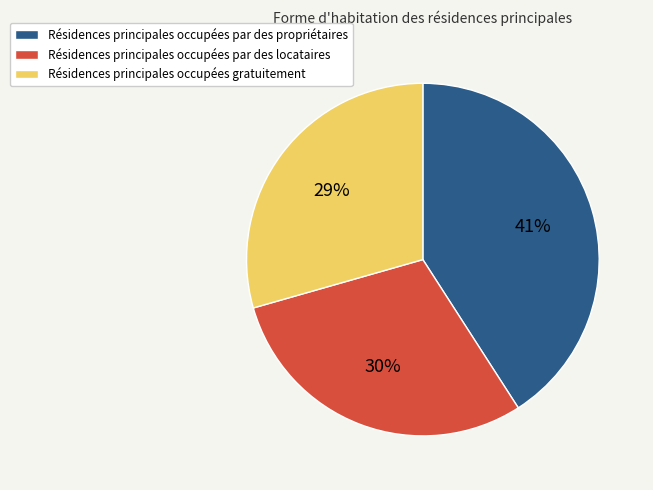

To the nearest percent, what is the average slice percentage?

33%